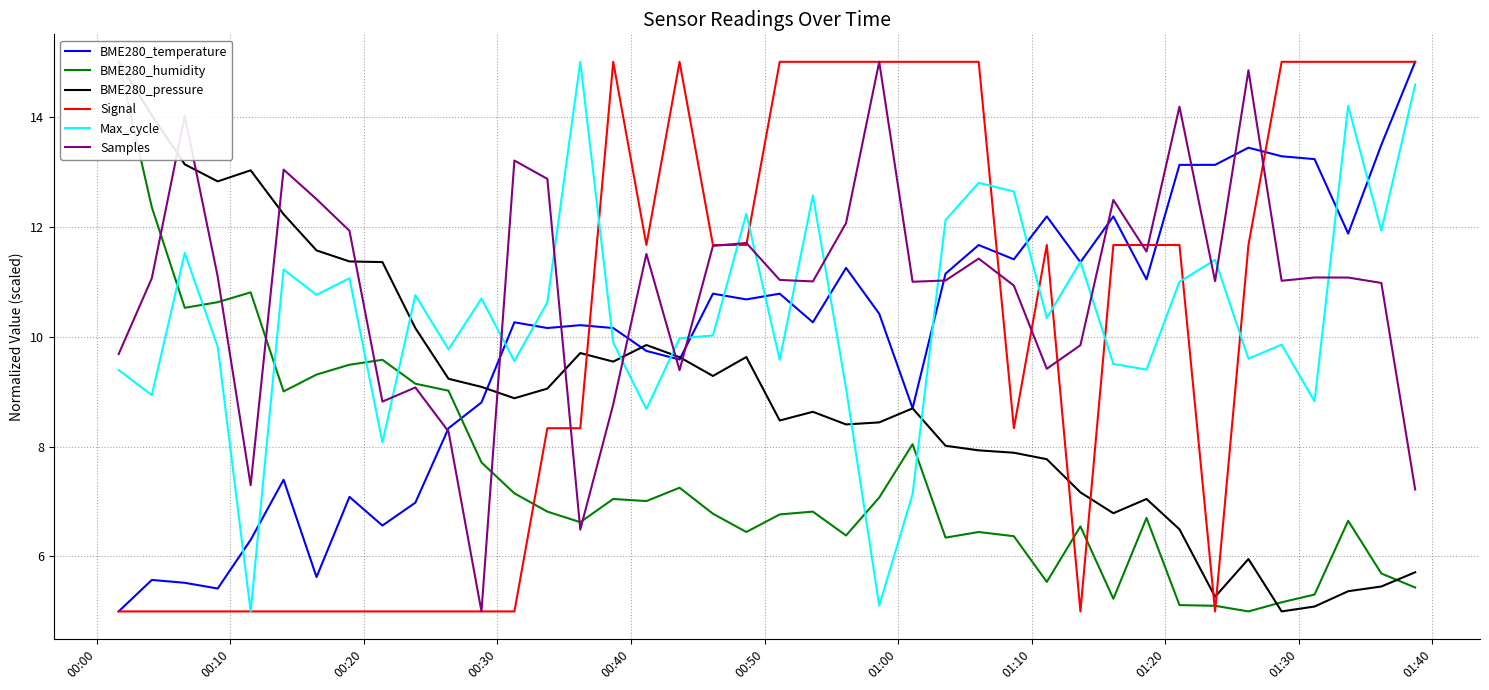

Which series ends up on top after the final intersection of Samples and Max_cycle?

Max_cycle